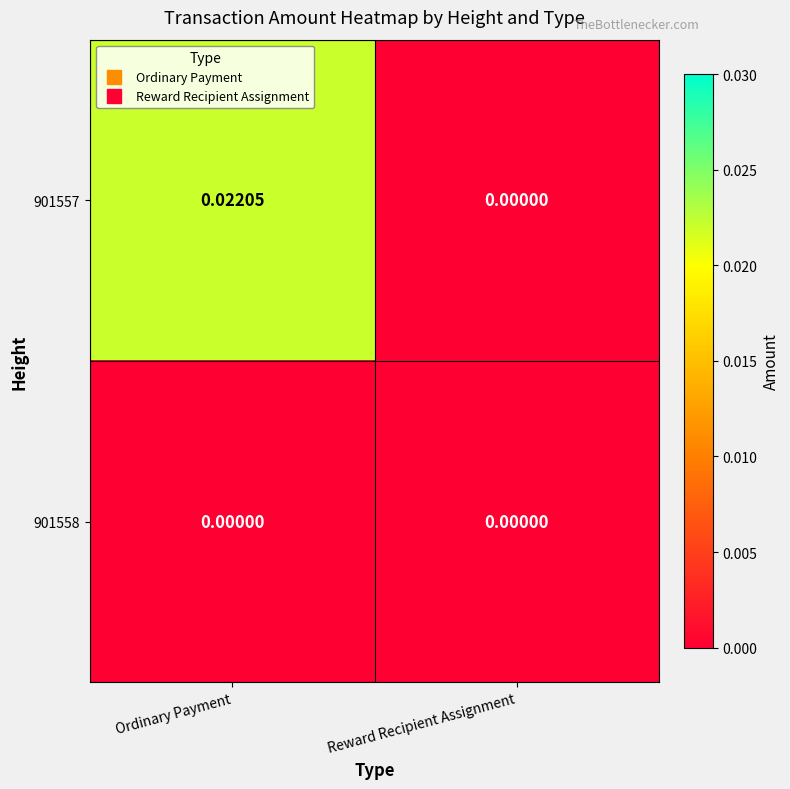

At which category is the sum across all series the highest?

Ordinary Payment